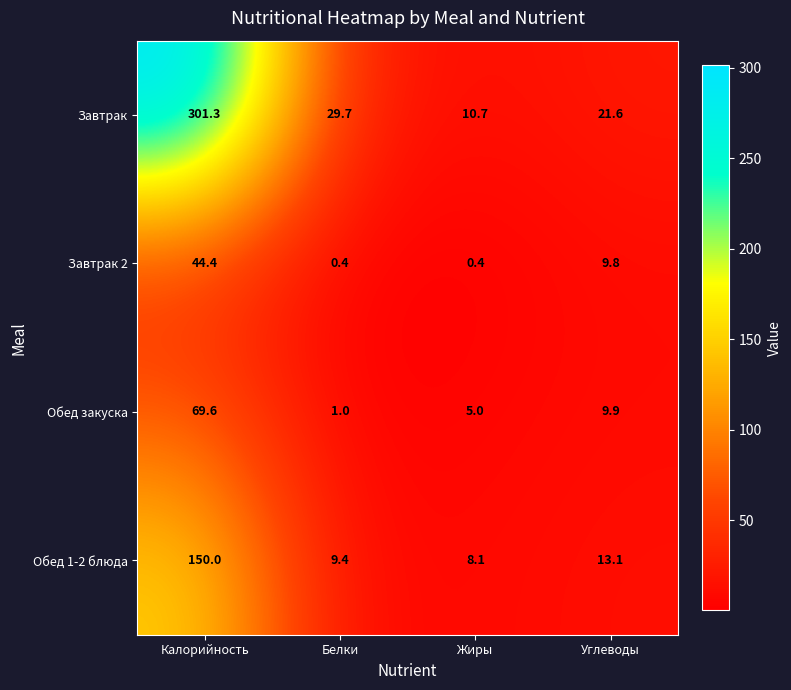

What is the difference between the highest and lowest values at Калорийность?

256.9